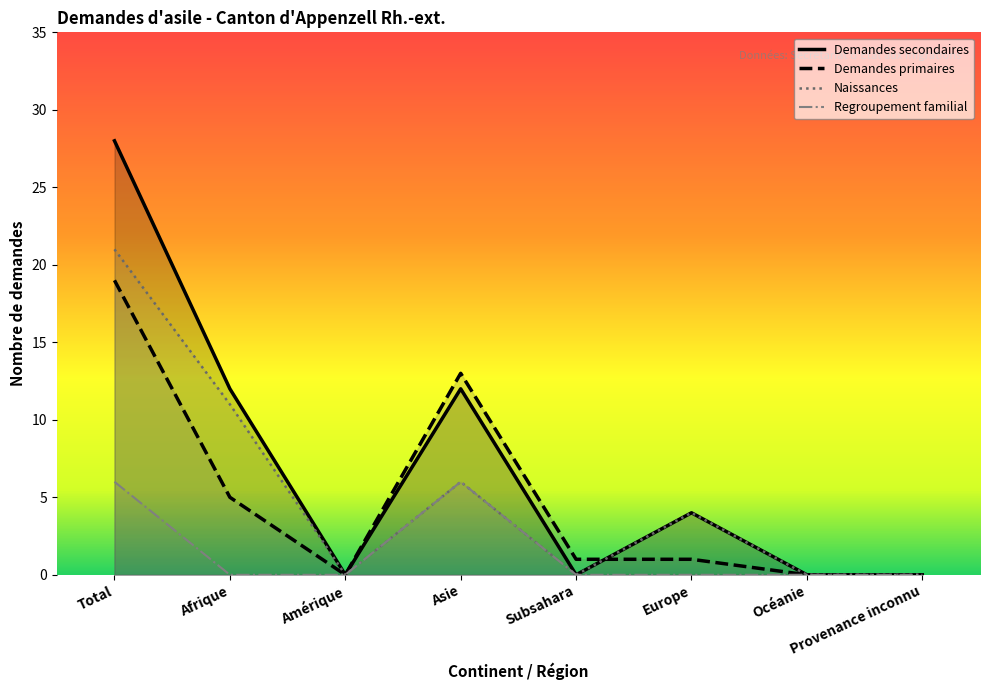

Does the chart have visible grid lines?

No